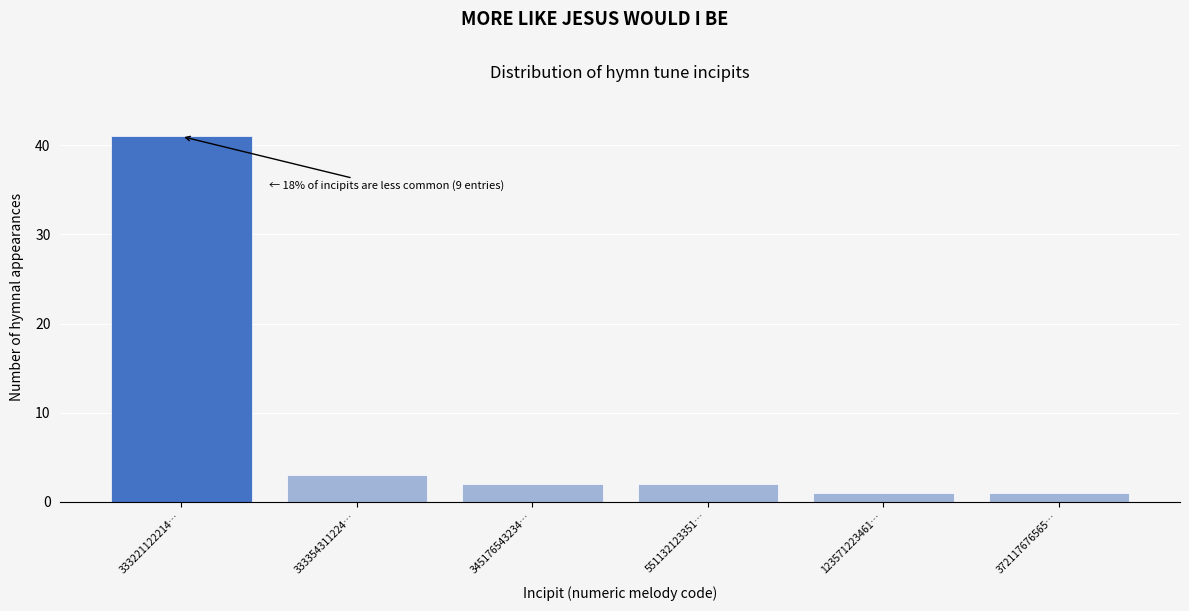

Reading left to right, what are all the values shown in this chart?

333221122214…=41	333354311224…=3	345176543234…=2	551132123351…=2	123571223461…=1	372117676565…=1